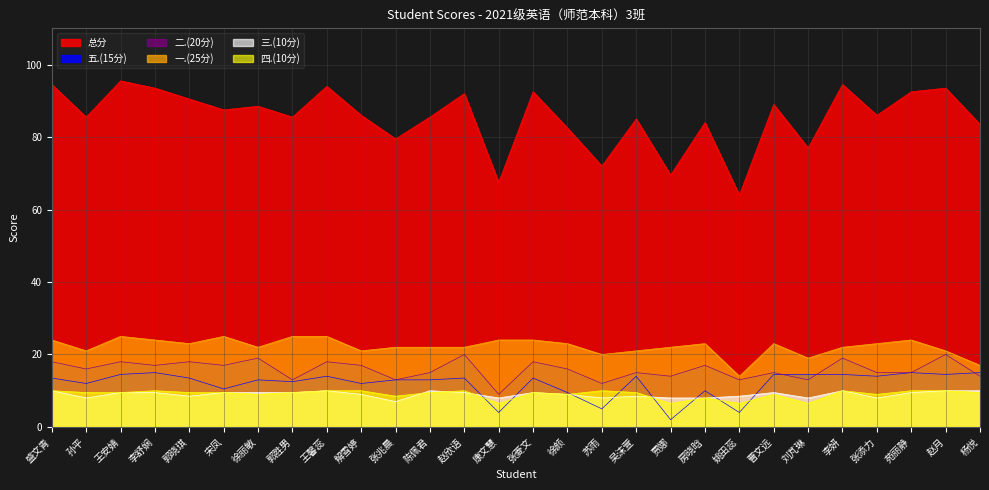

Between 王馨蕊 and 姚田蕊, which is larger?

王馨蕊